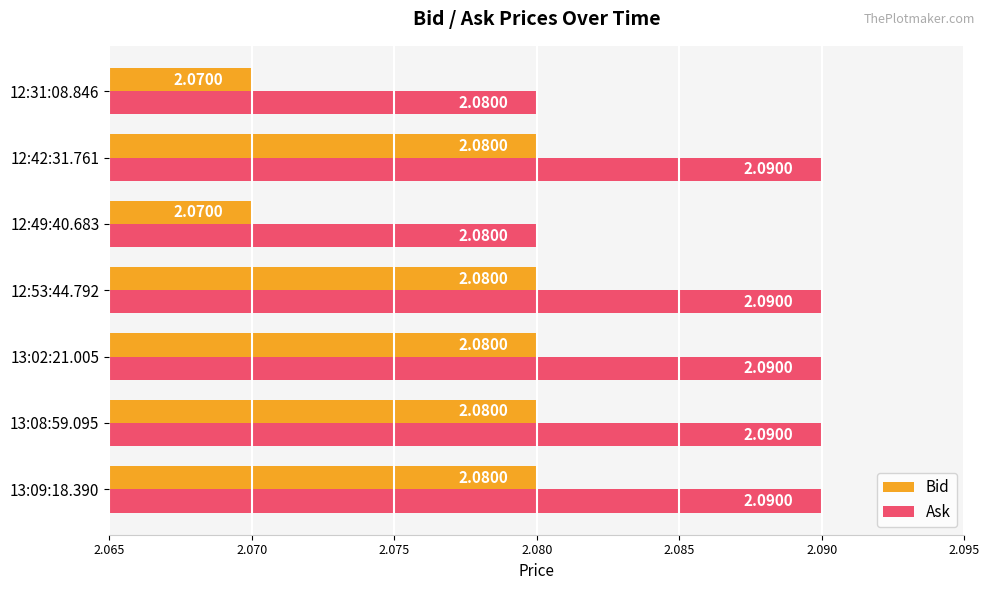

At how many categories does at least one series exceed 2?

7